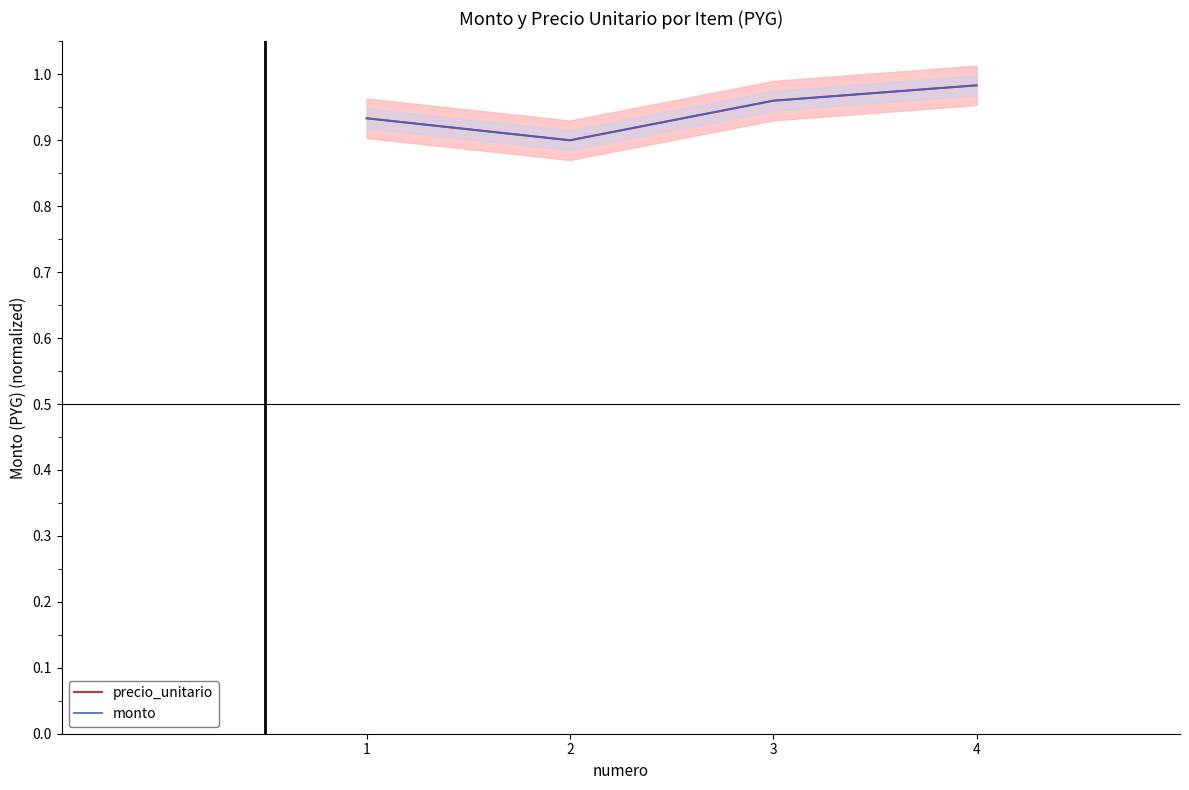

What is the maximum value for precio_unitario?

1.0